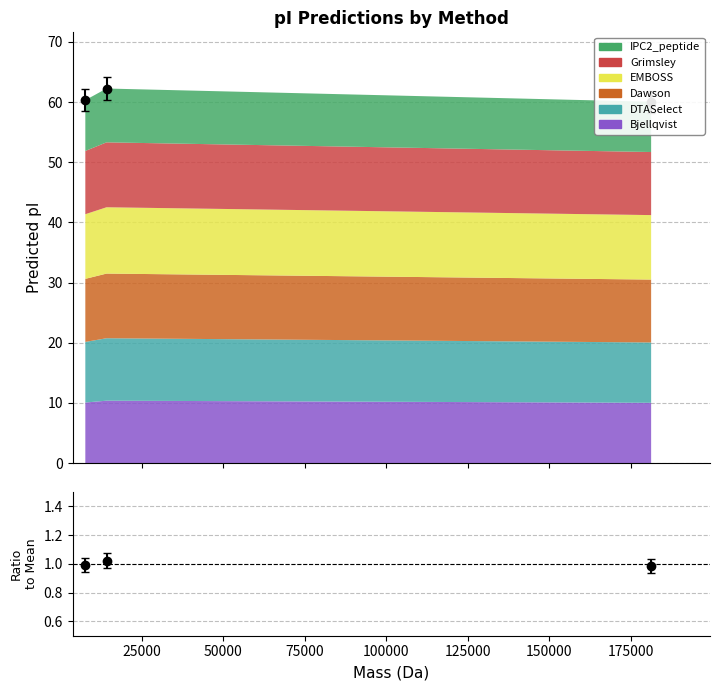

Is the value of Total at 50000 greater than the value of Ratio at 0?

Yes